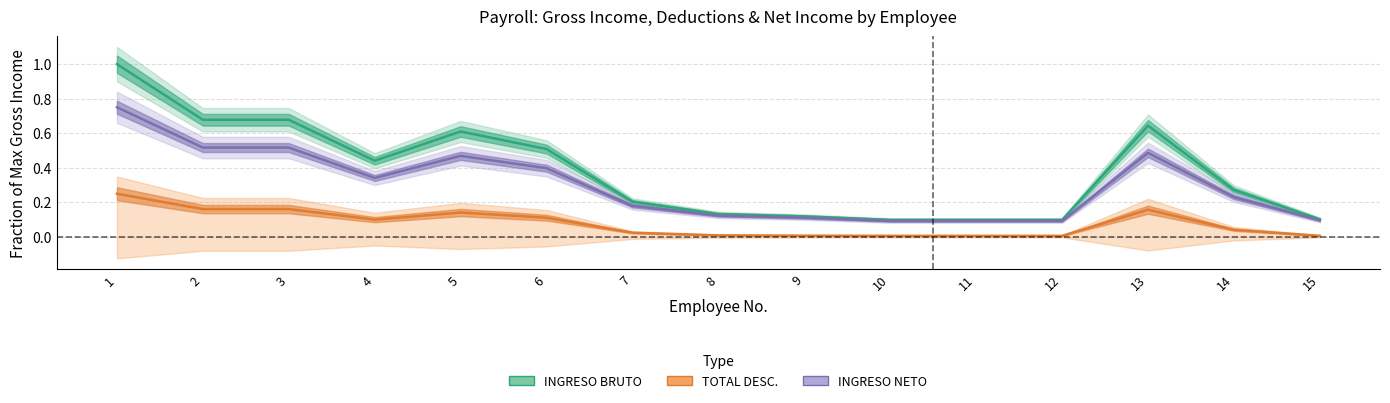

How many series are shown in this chart?

3